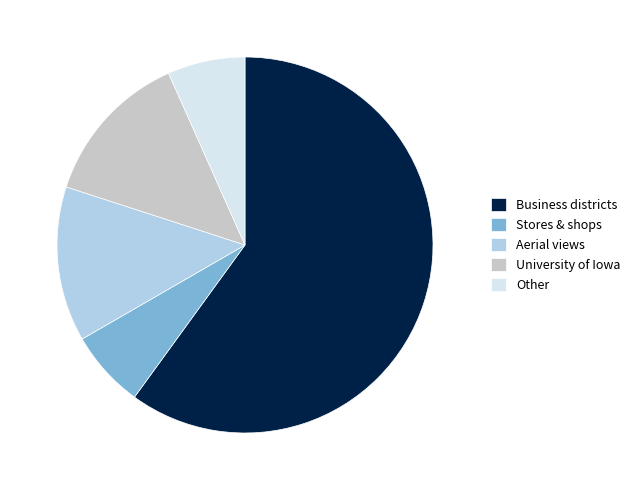

Is it true that University of Iowa is 28% of the pie?

False